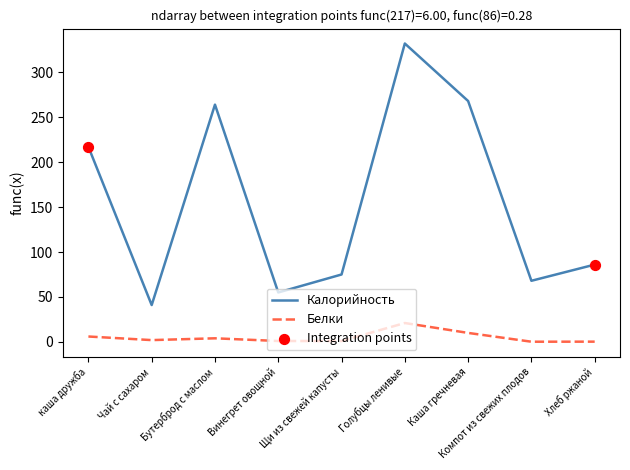

True or false: Белки and Калорийность intersect in this chart.

False